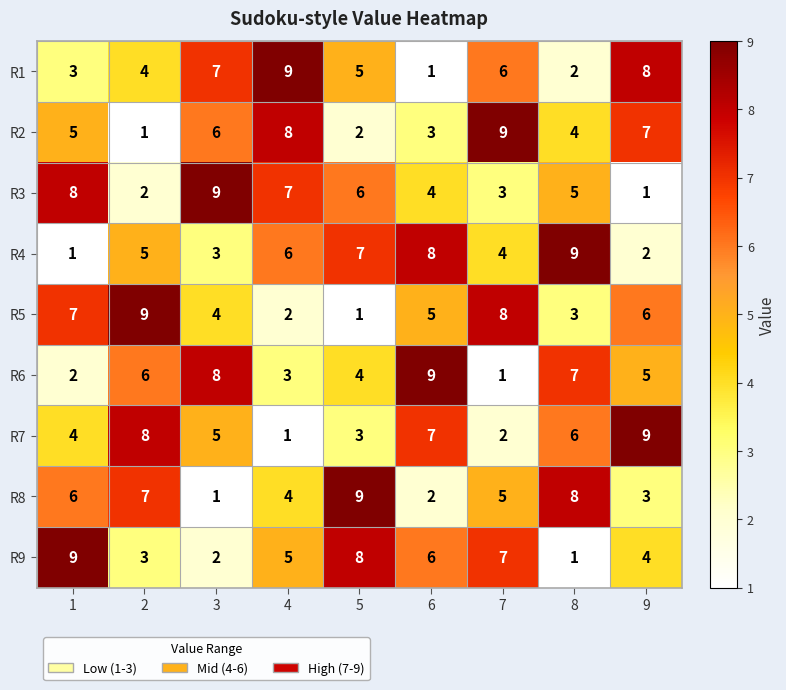

How many data points does each series have?

9